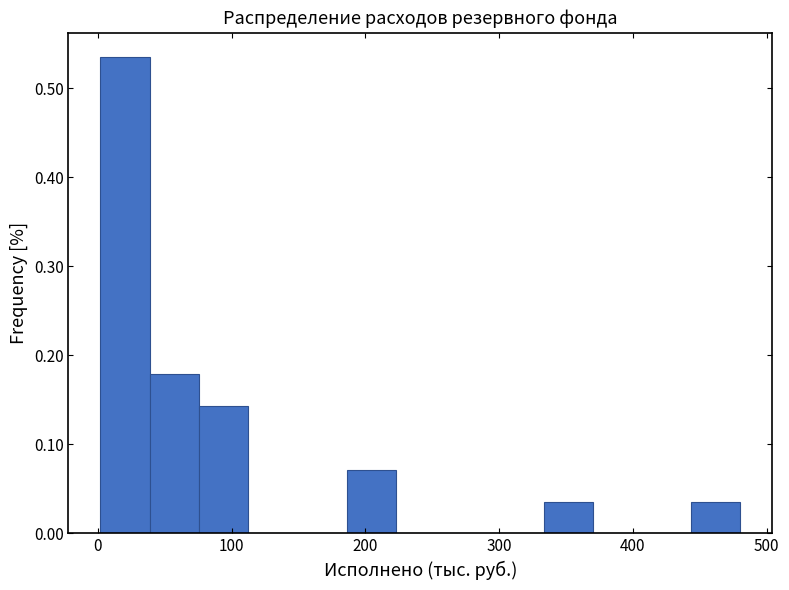

Read against the x-axis, roughly where is the centre of the tallest bar?

20